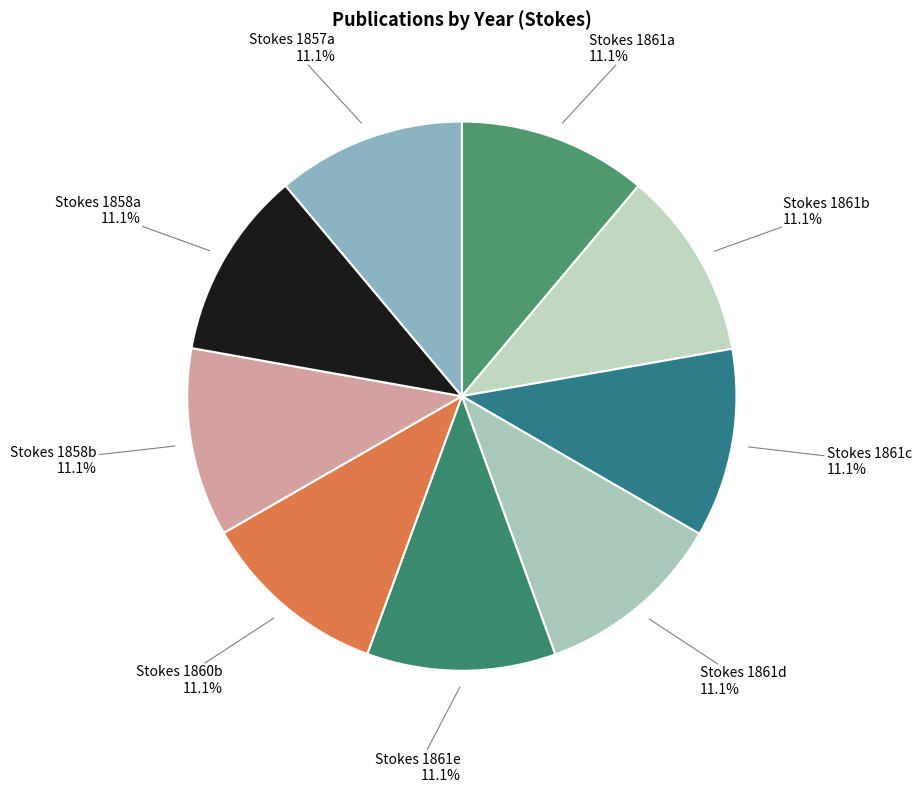

Do Stokes 1860b and Stokes 1858a together represent more than half of the pie?

No